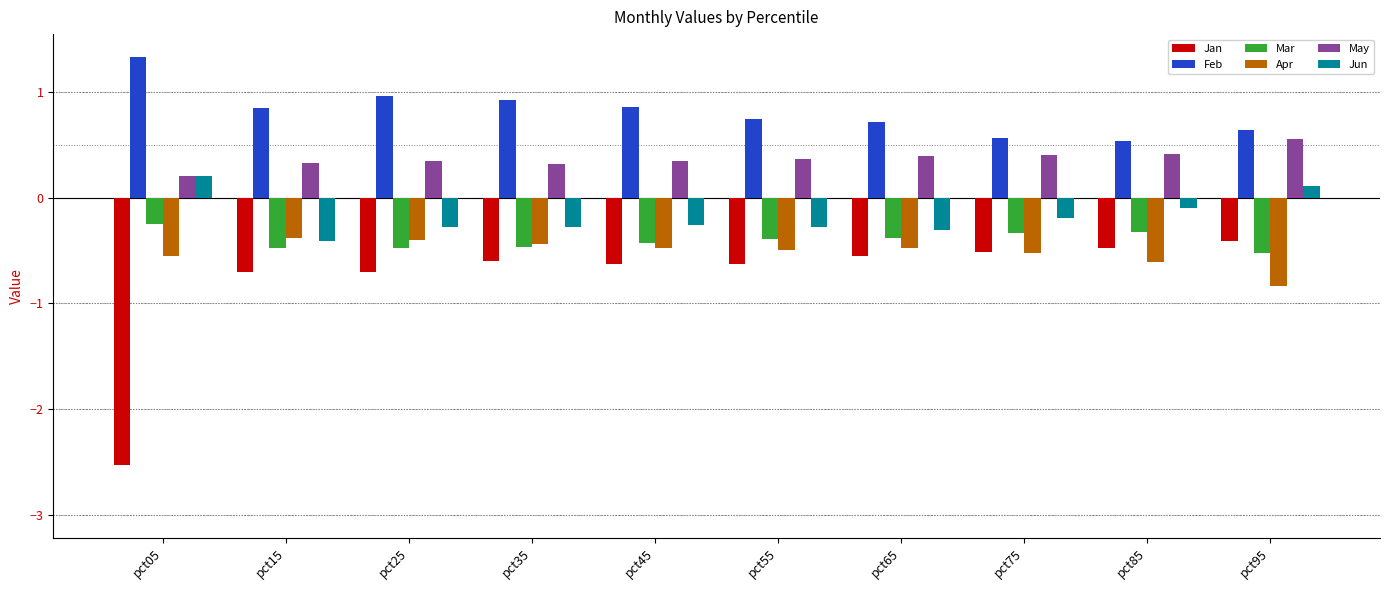

Are the bars grouped side by side (vs. stacked)?

Yes